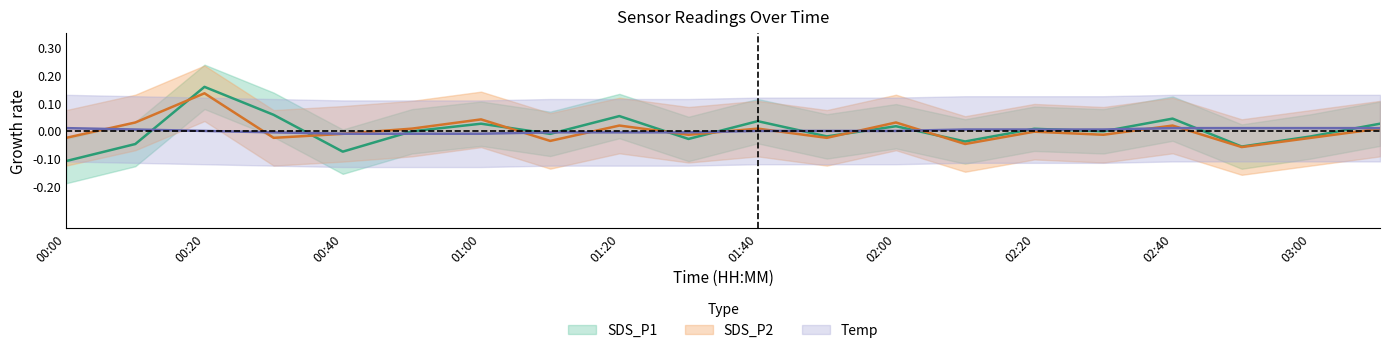

True or false: SDS_P2 has a value of 0.0 at 00:10.

True